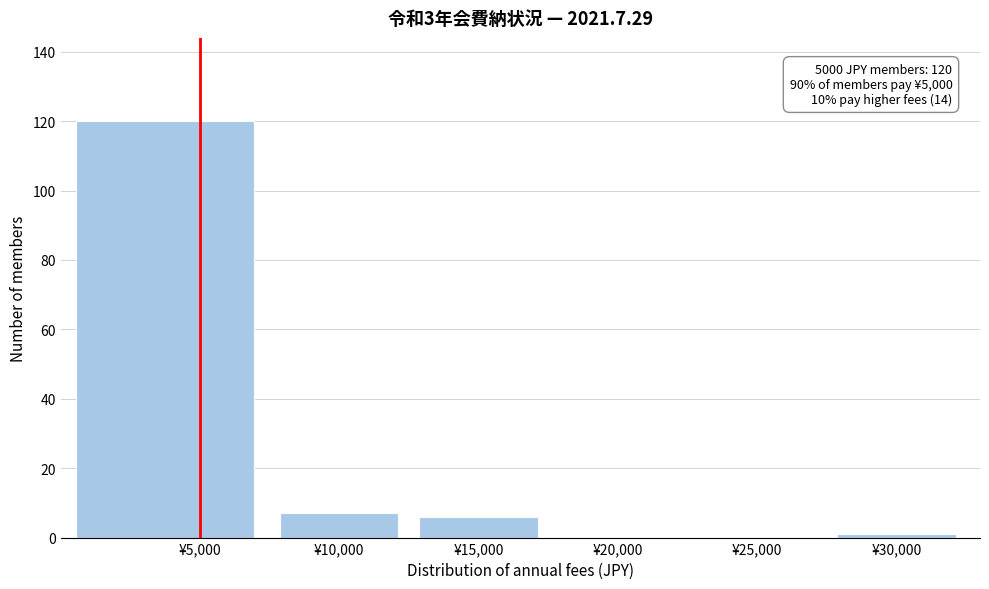

Over which range of the x-axis is the bar tallest?

0 to 7500